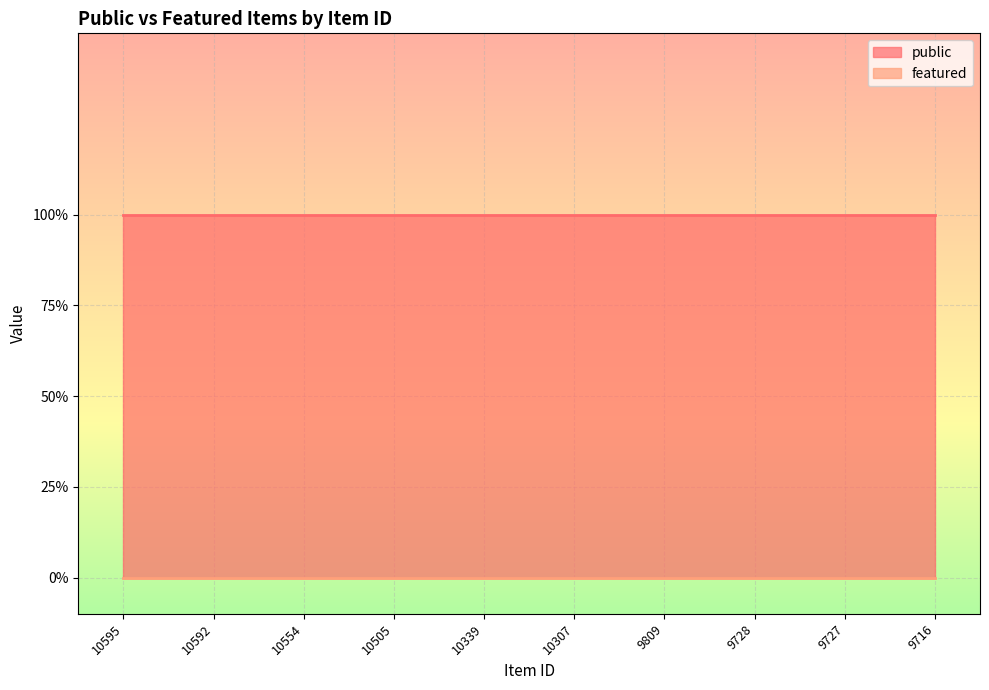

What is the sum of all public values?

10